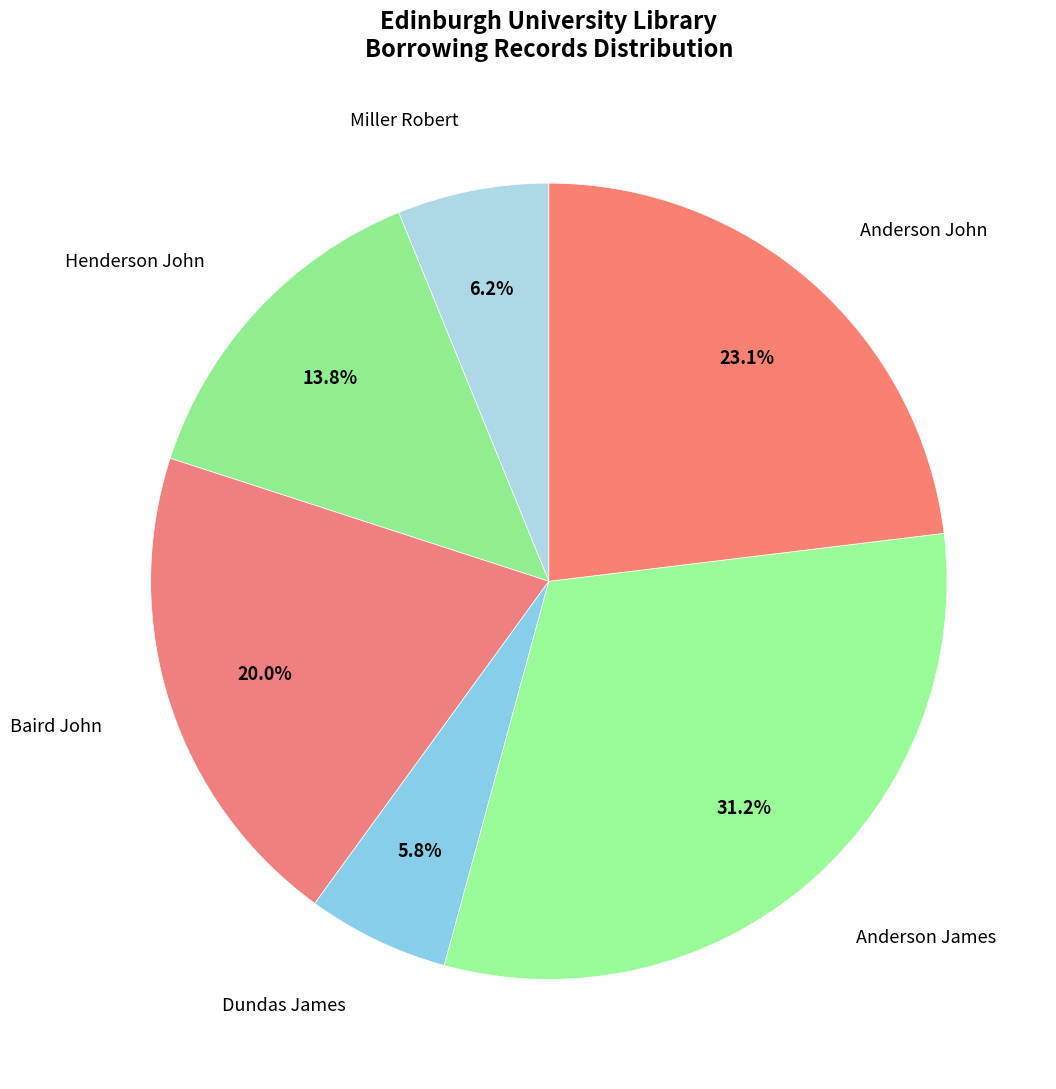

To the nearest percent, what is the difference between the largest and smallest slice percentages?

25%